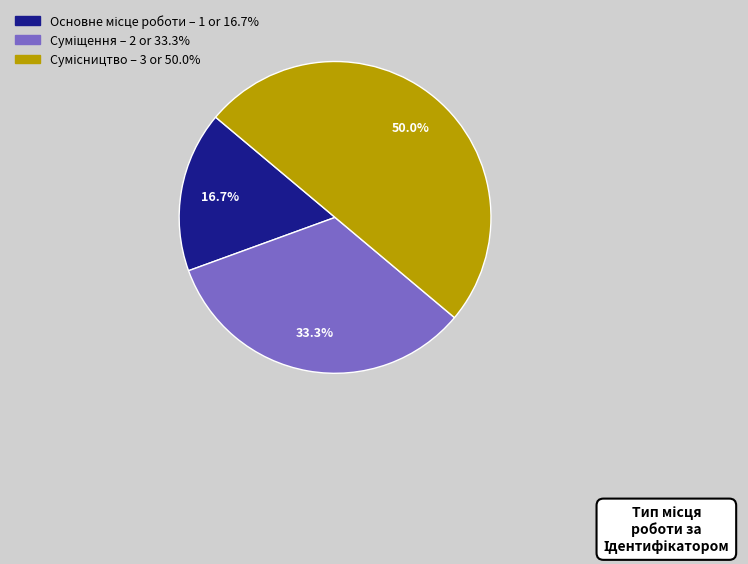

How many segments does this pie chart have?

3